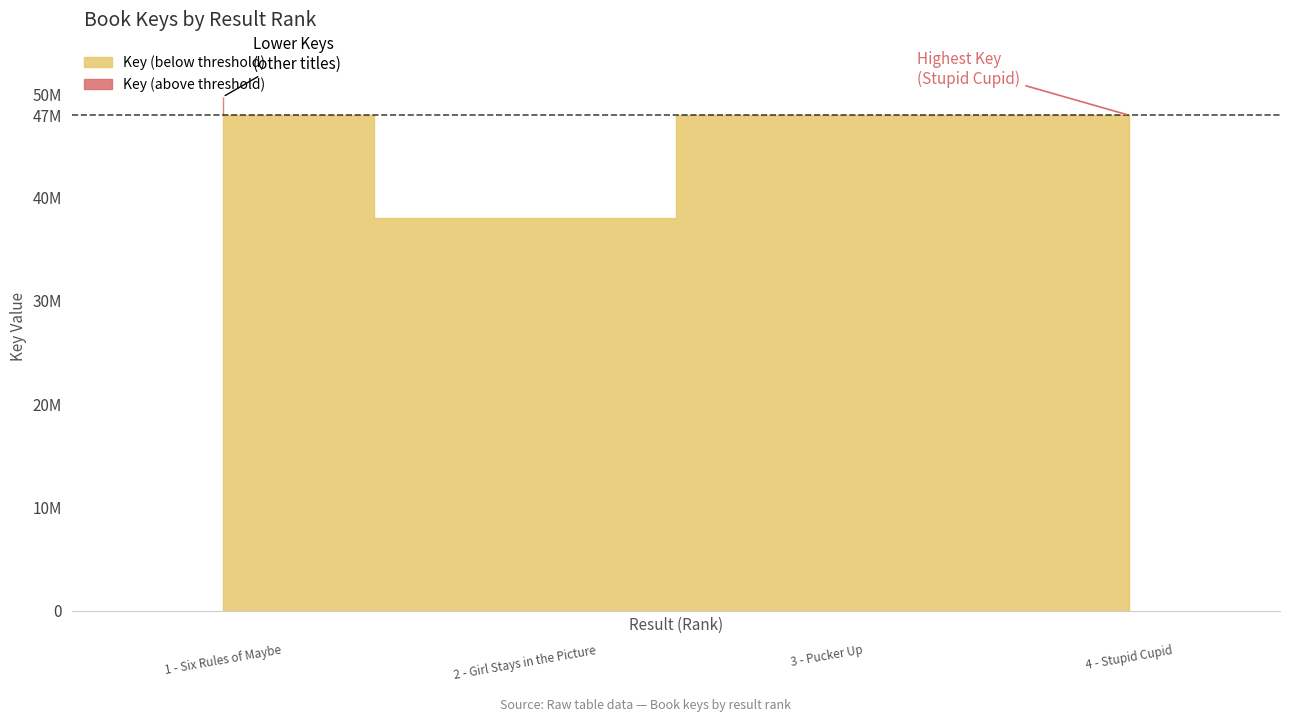

Rank the categories by value from lowest to highest.

2 - Girl Stays in the Picture, 4 - Stupid Cupid, 3 - Pucker Up, 1 - Six Rules of Maybe